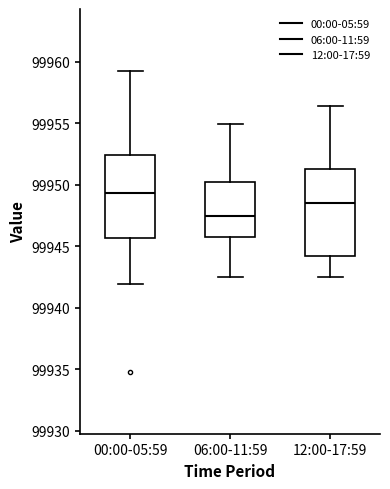

Reading left to right, transcribe this box plot: for each box, give where its median line is, the range the box spans, and where its two whiskers end, as read against the y-axis. The values are not printed on the chart, so give them approximately, as read against the axis.

00:00-05:59: median 99949.5, box 99945.5 to 99952.5, whiskers 99942.0 to 99959.5
06:00-11:59: median 99947.5, box 99946.0 to 99950.5, whiskers 99942.5 to 99955.0
12:00-17:59: median 99948.5, box 99944.0 to 99951.5, whiskers 99942.5 to 99956.5